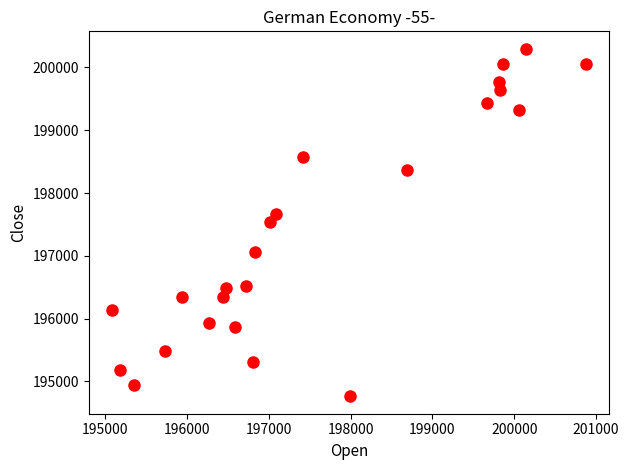

What is the range of Y values (max minus min)?

5534